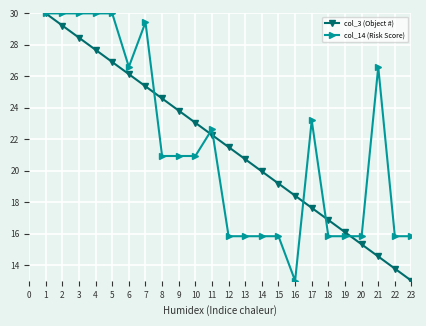

What is the total value across all series at 2?

59.2